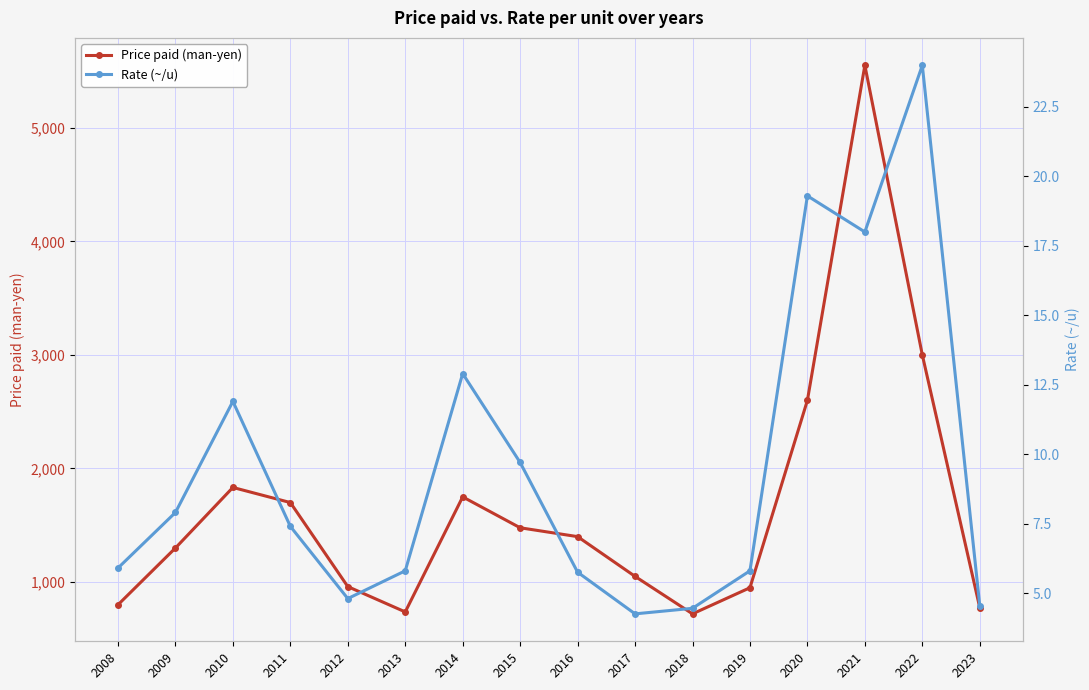

True or false: Rate (~/u) and Price paid (man-yen) intersect in this chart.

False